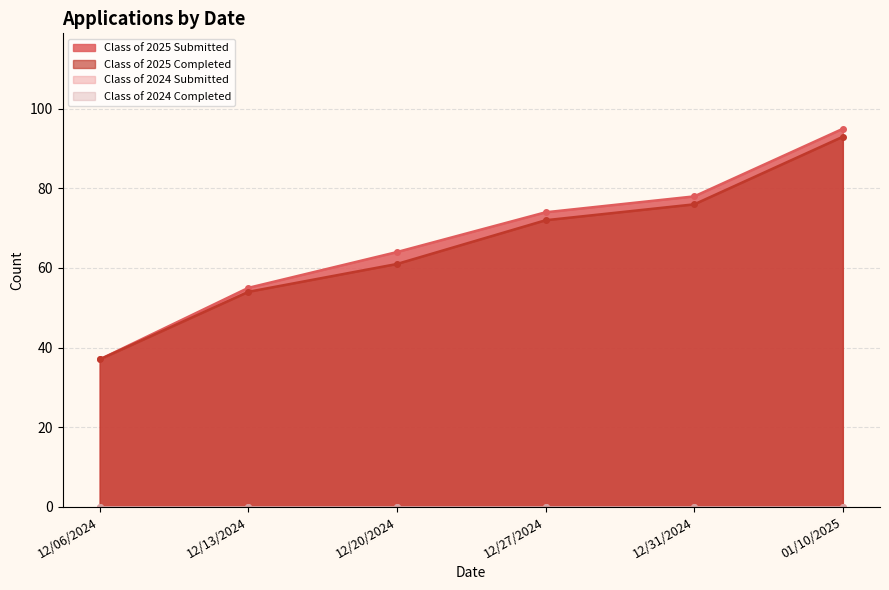

The value of Class of 2025 Completed at 12/20/2024 is 61. True or false?

True